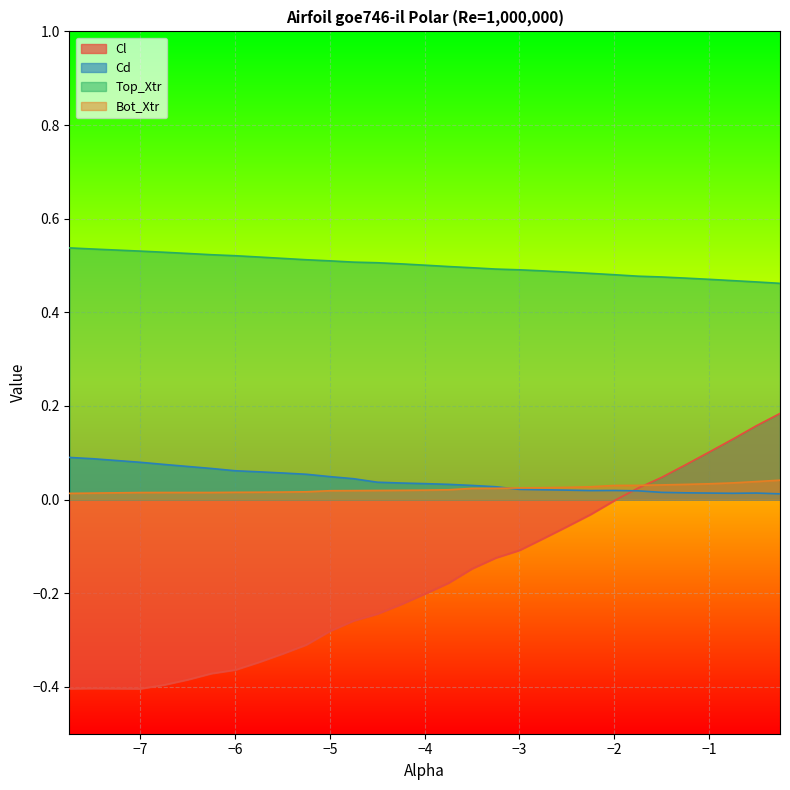

True or false: Bot_Xtr and Cl cross at least once.

True